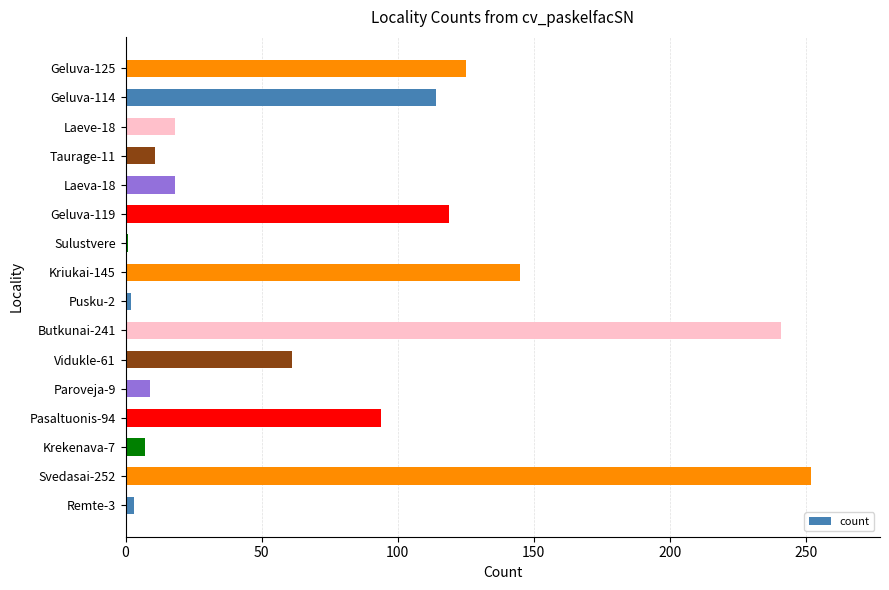

What value does the data have at Geluva-125, to the nearest 5?

125